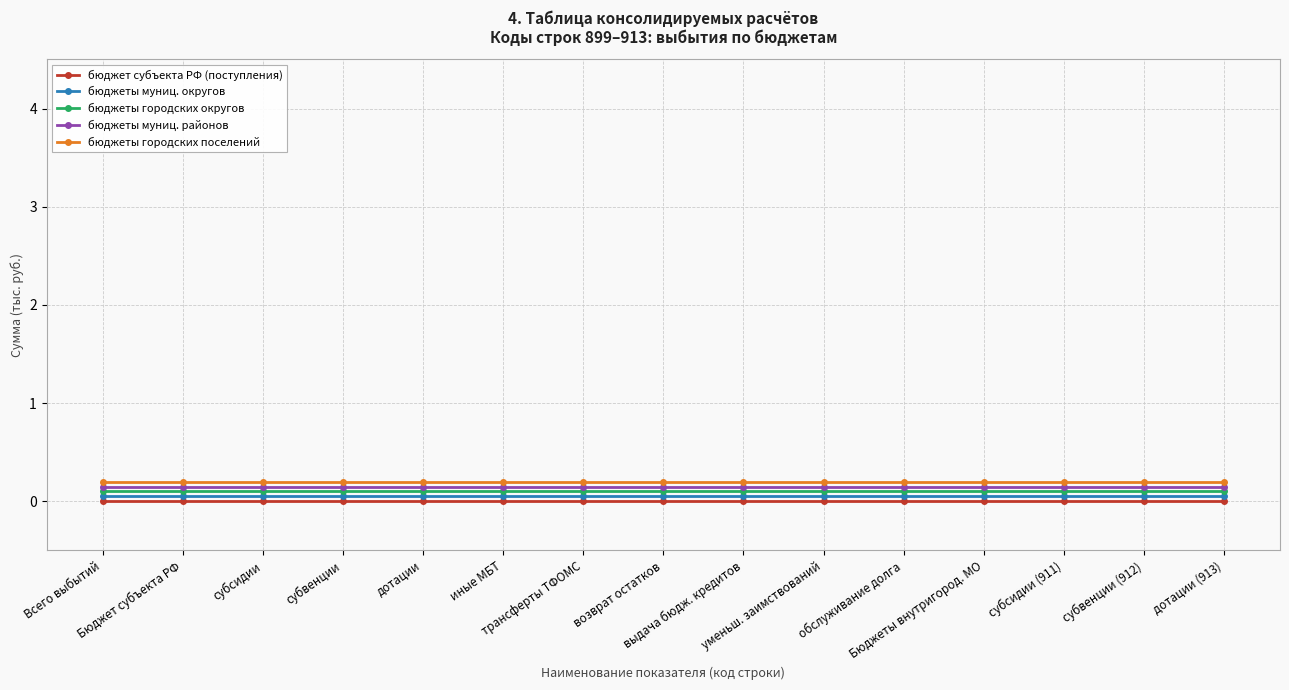

What is the sum of the бюджеты городских округов values at иные МБТ and дотации (913)?

0.2